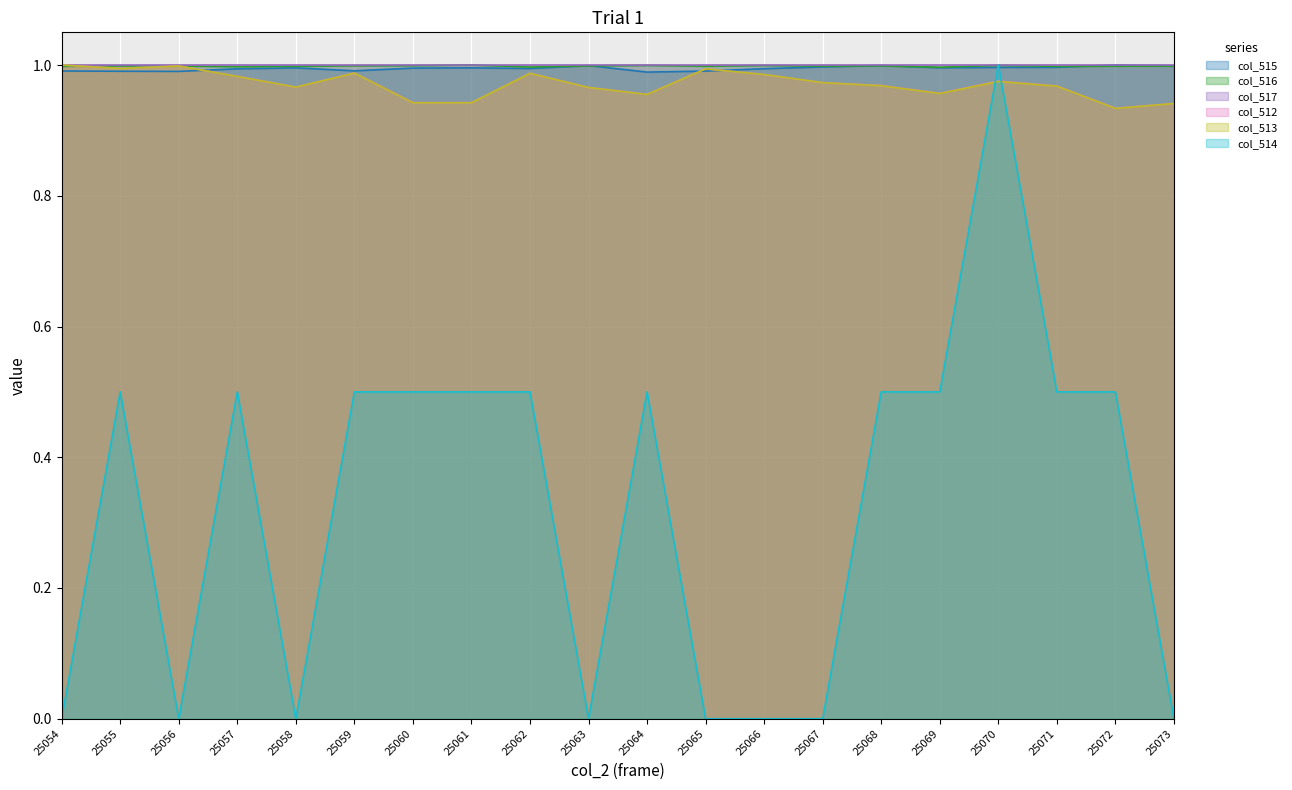

In col_512, how many points are higher than both neighbors (excluding endpoints)?

5